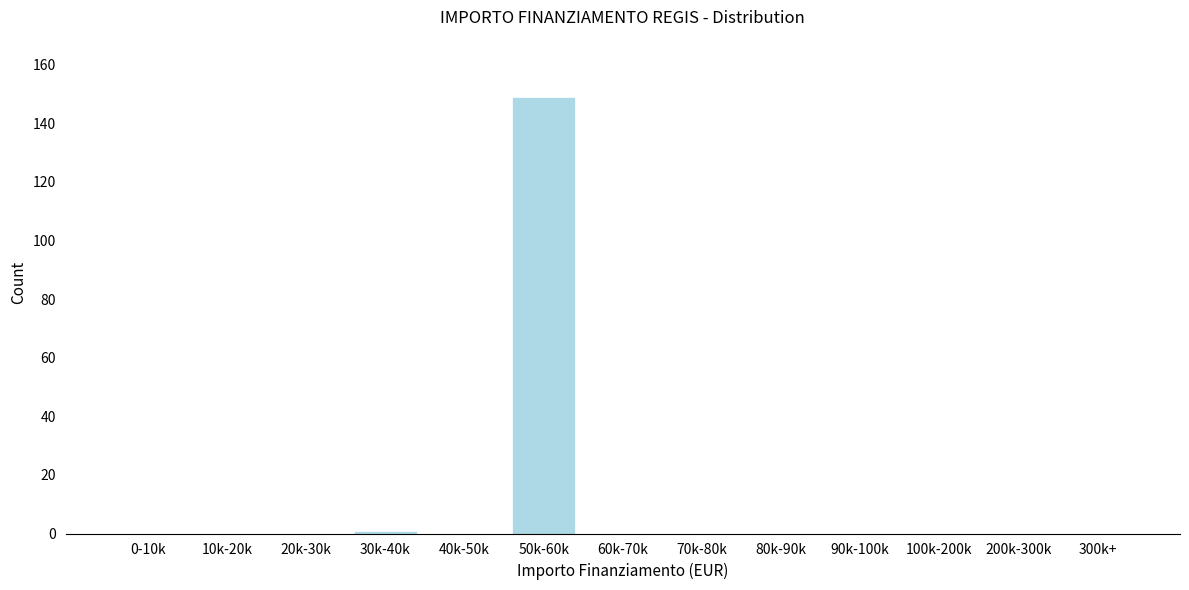

Reading left to right, transcribe all the data shown in this chart.

0-10k=0	10k-20k=0	20k-30k=0	30k-40k=1	40k-50k=0	50k-60k=149	60k-70k=0	70k-80k=0	80k-90k=0	90k-100k=0	100k-200k=0	200k-300k=0	300k+=0